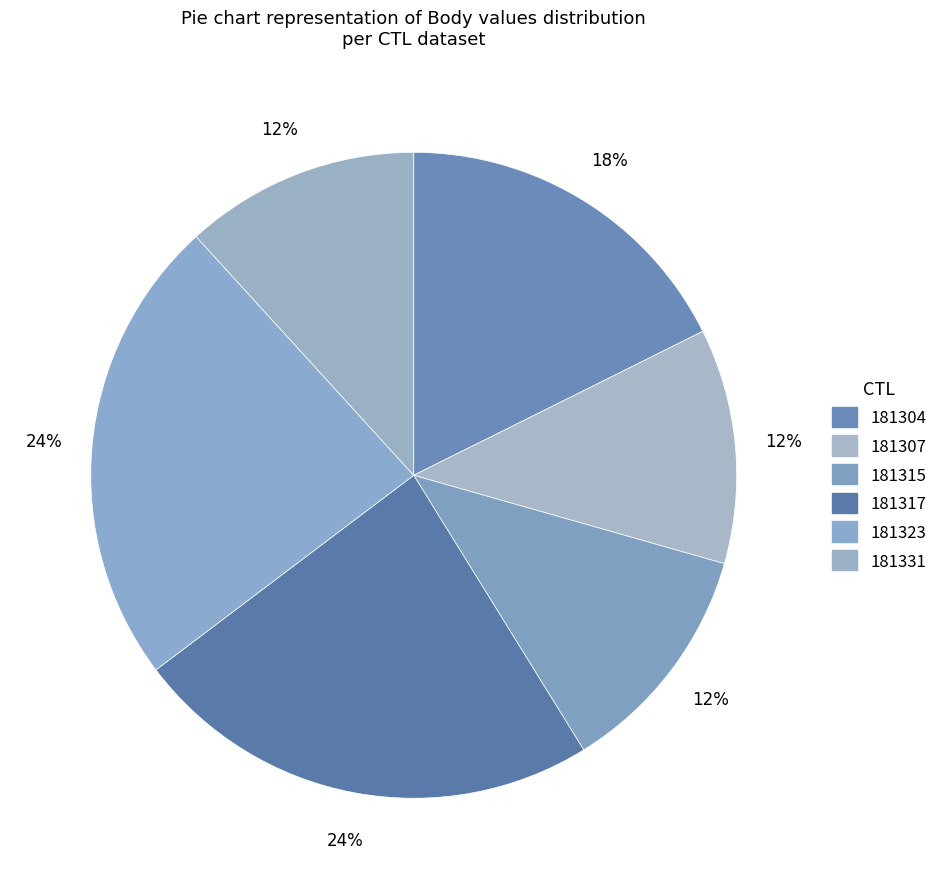

To the nearest percent, what is the combined percentage of 181317 and 181323?

47%